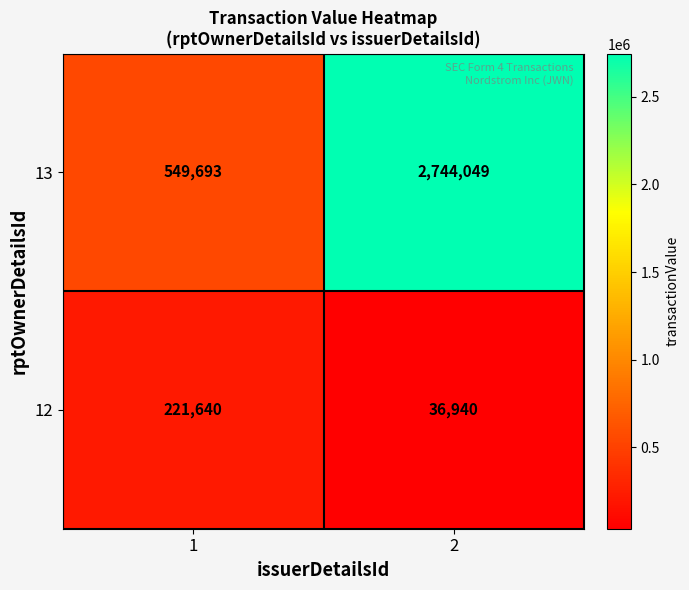

What is the spread (max minus min) of values at 2?

2707109